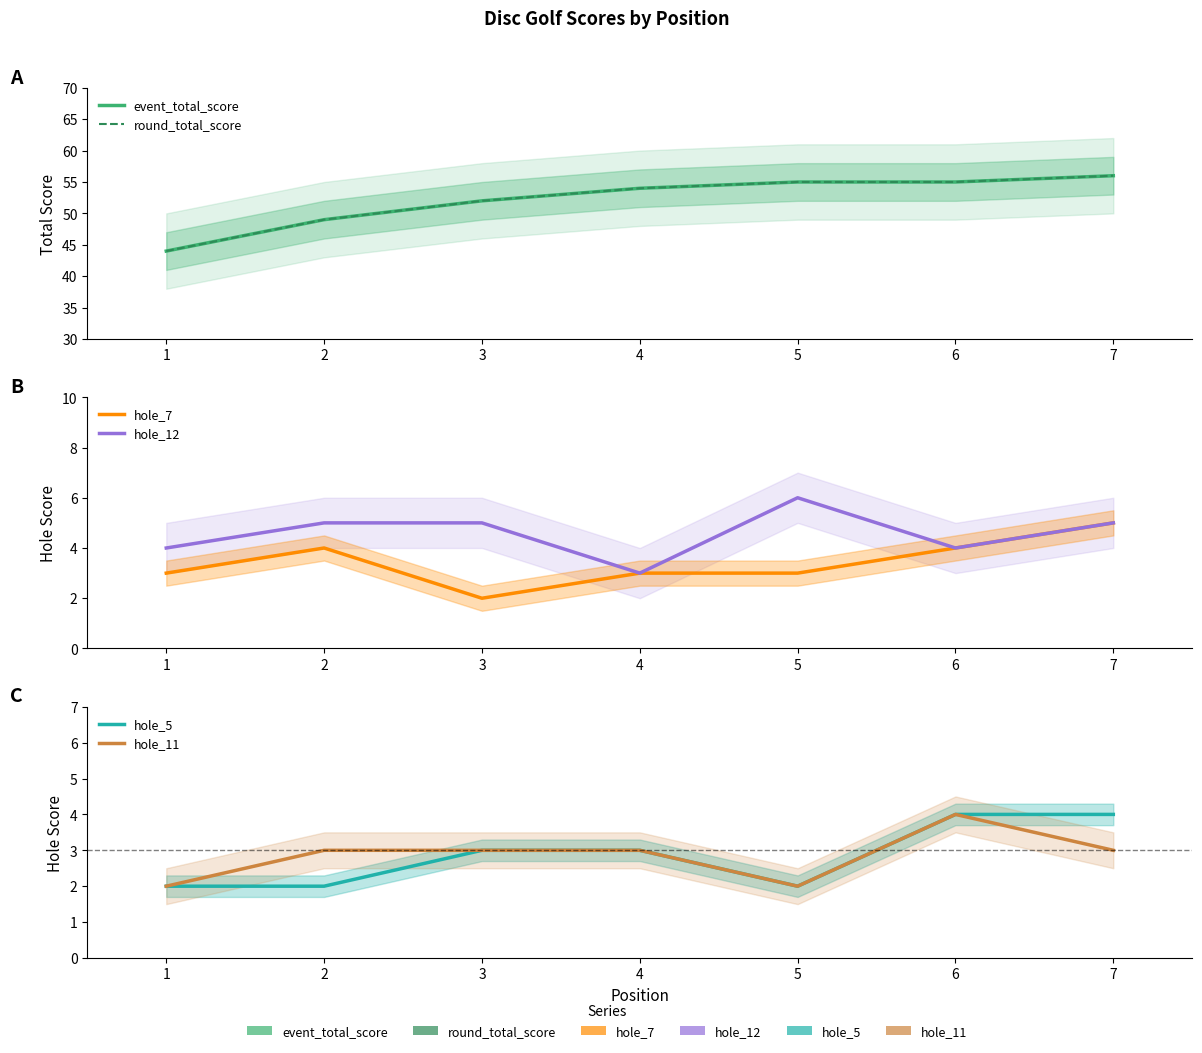

What is the maximum value for hole_7?

5